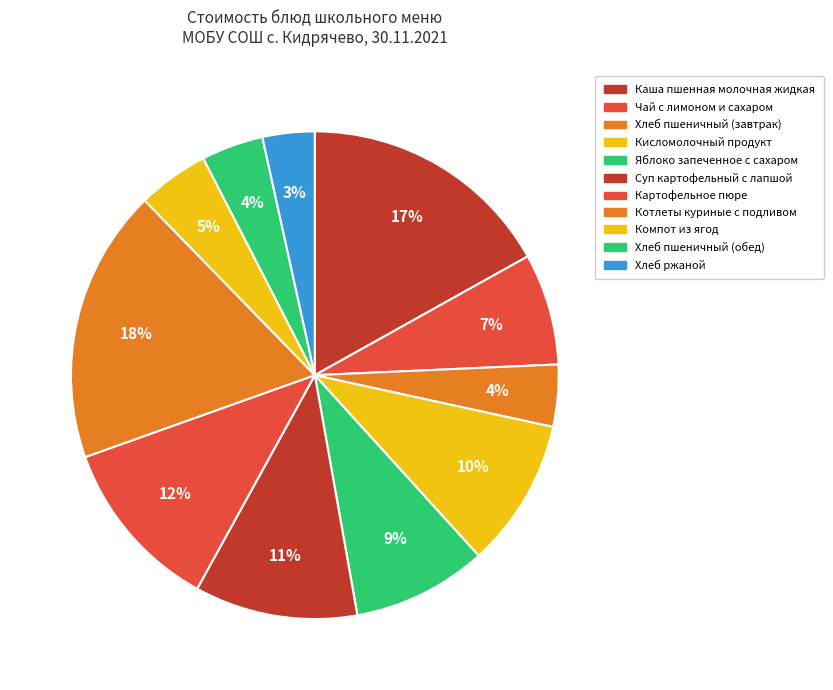

What is the change in value from Хлеб пшеничный (завтрак) to Компот из ягод?

+0.8